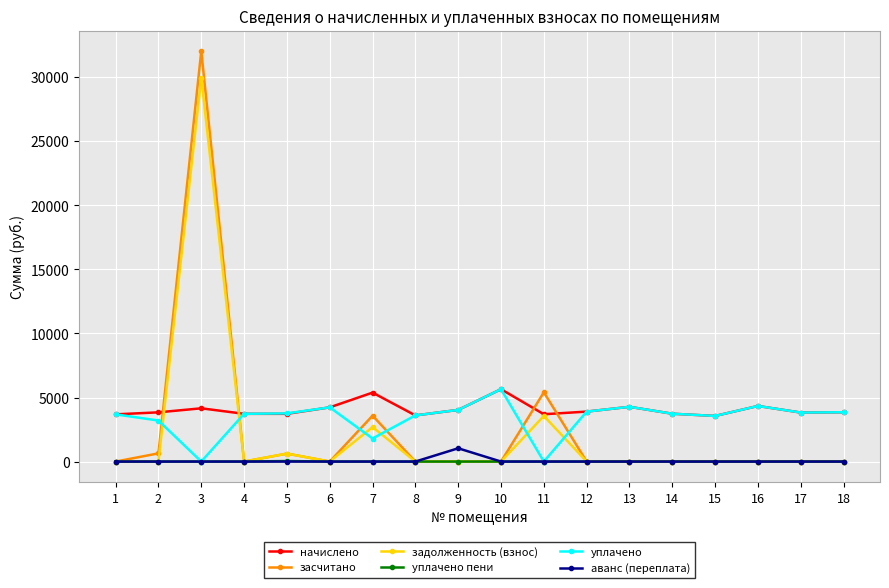

Which series has the largest range (max minus min)?

засчитано